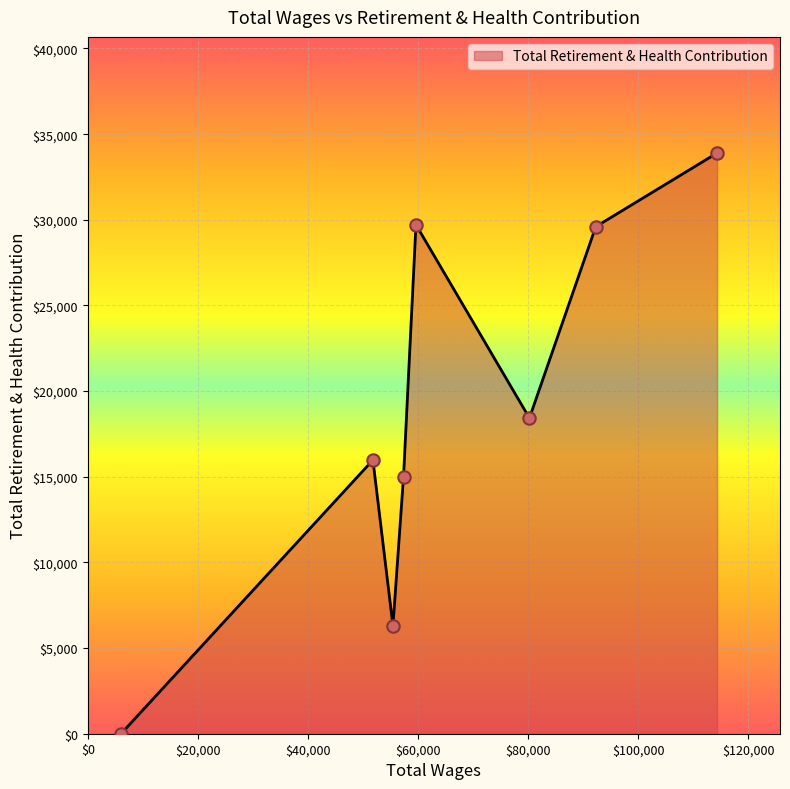

What is the difference between the maximum and second lowest values?

27602